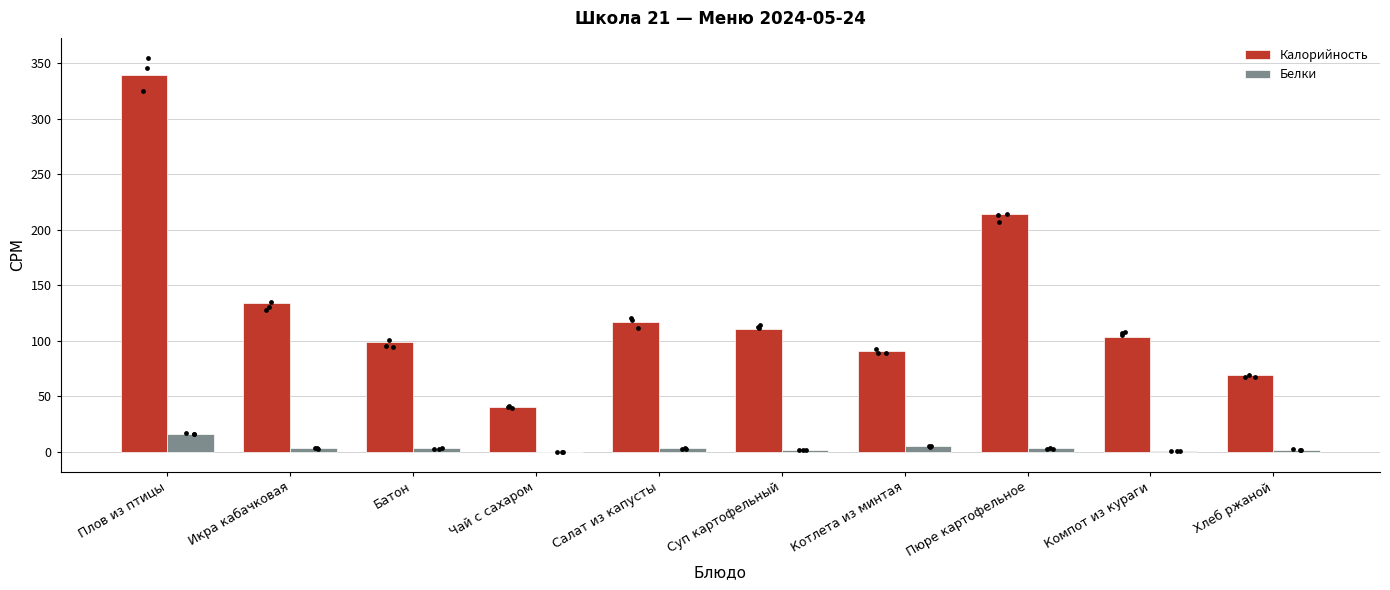

What are all the series names shown in the legend?

Калорийность, Белки